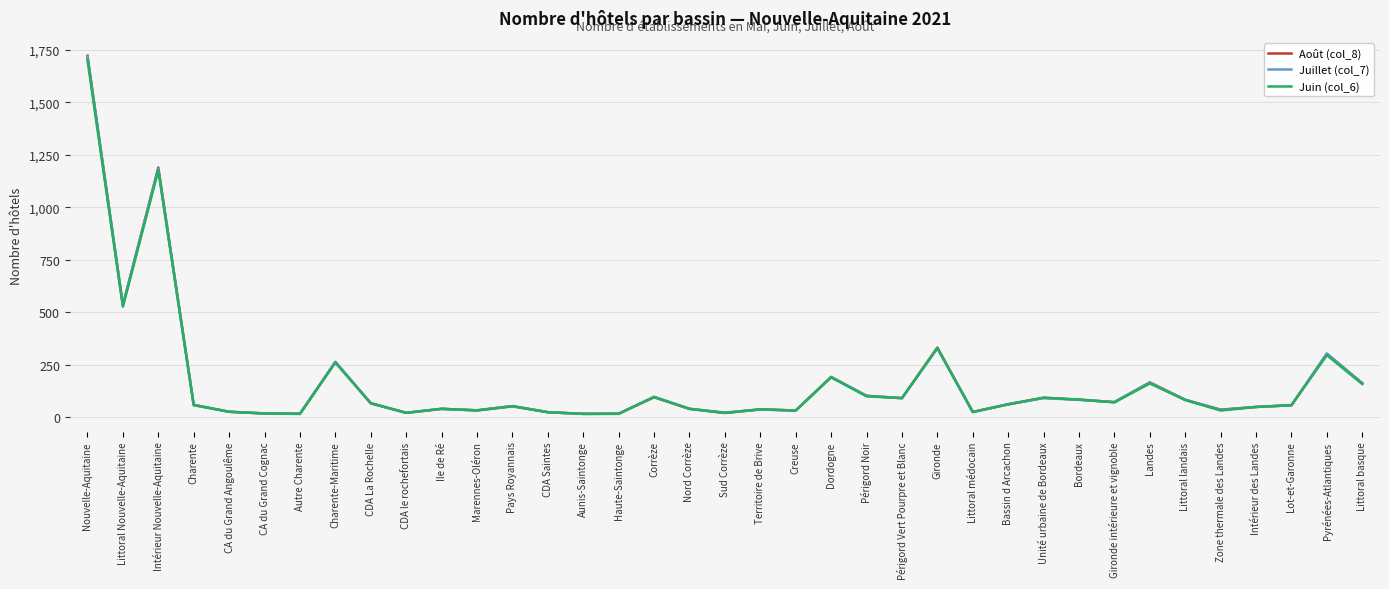

The value of Juillet (col_7) at Bordeaux is 82. True or false?

True